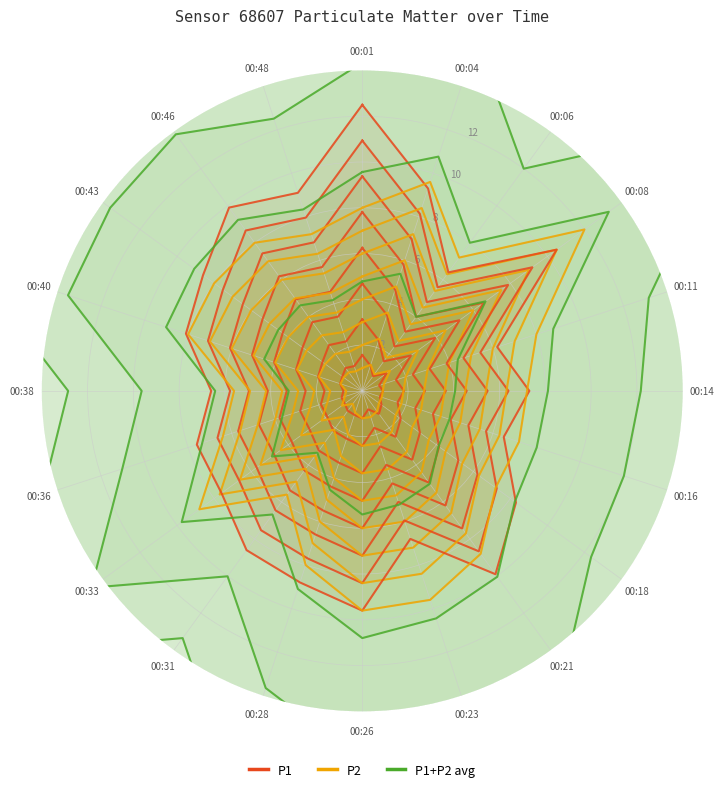

Which series has the largest total across all categories?

P1+P2 avg